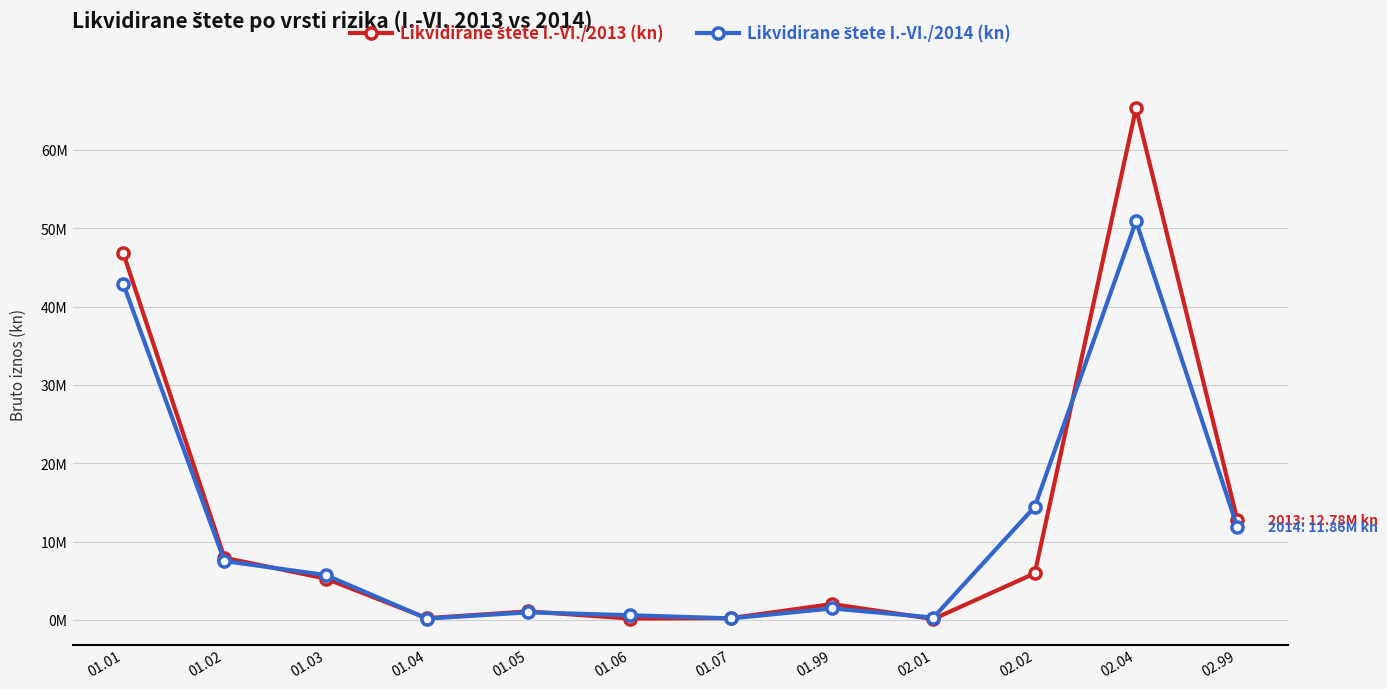

What value does the Likvidirane štete I.-VI./2013 (kn) series have at 01.01?

46871683.0